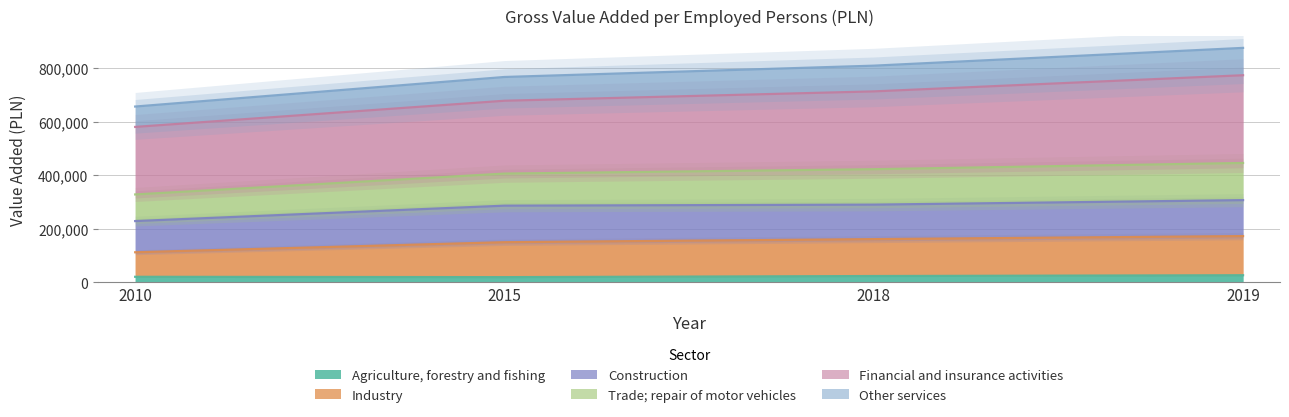

True or false: Industry has more than 0 interior local peaks.

False